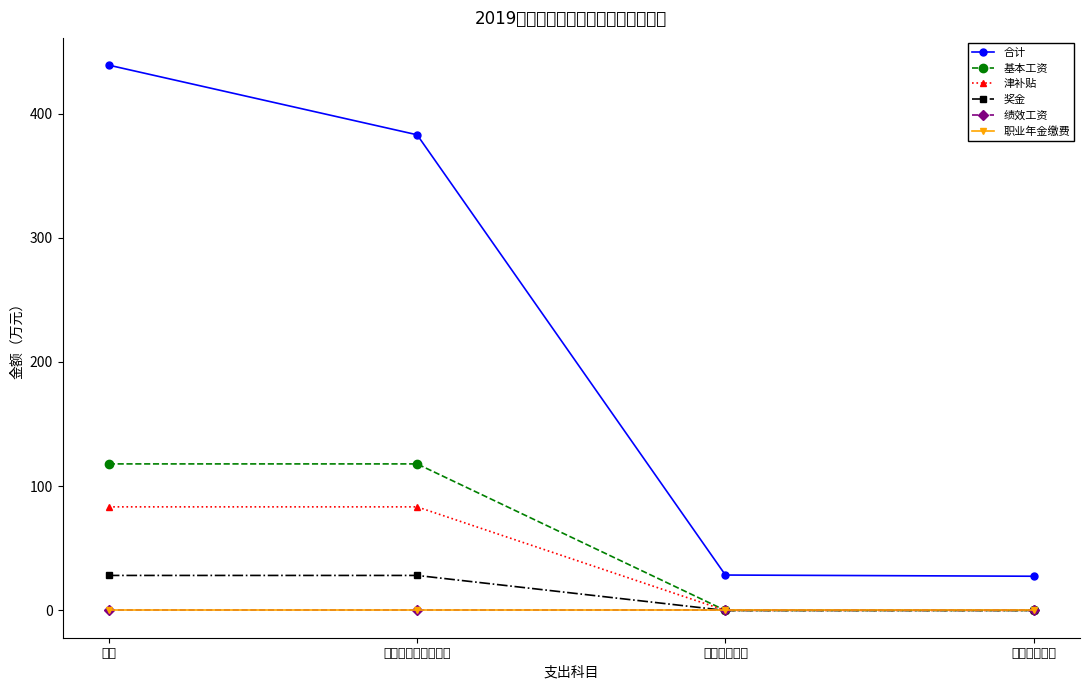

How many series are shown in this chart?

6